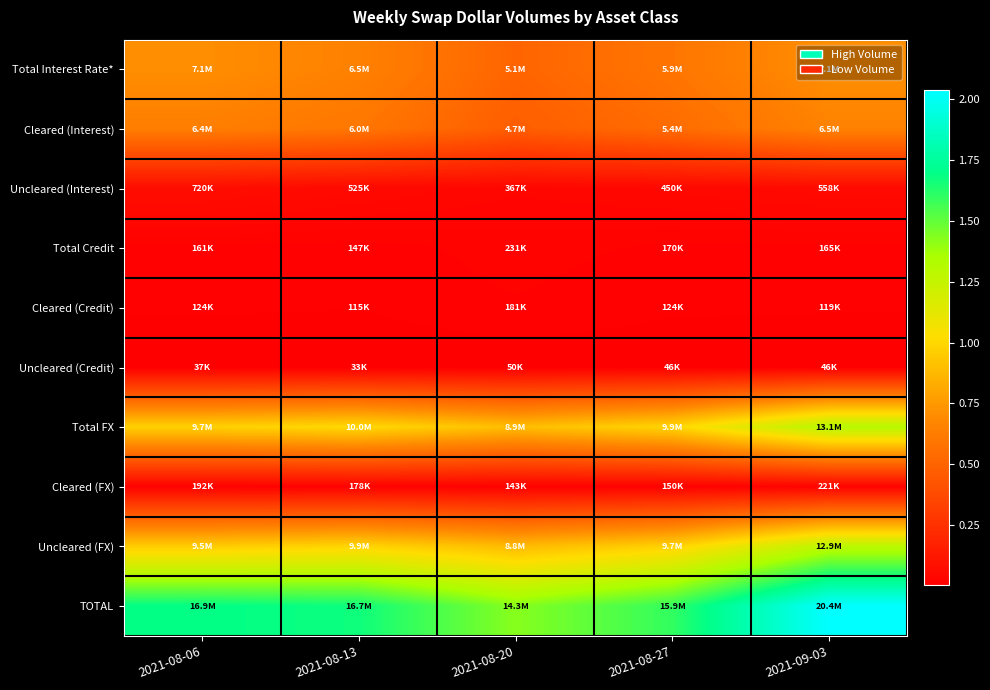

What is the minimum value shown in the chart?

32770